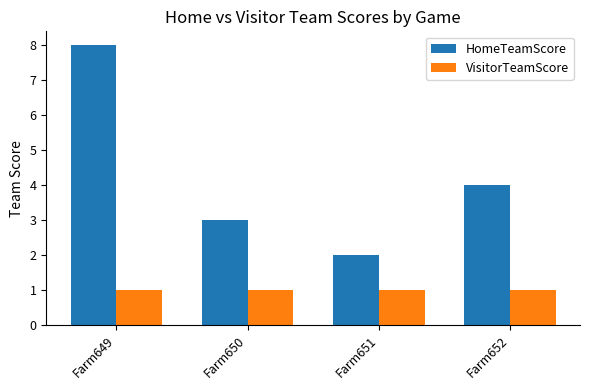

What is the difference between the highest and lowest values at Farm650?

2